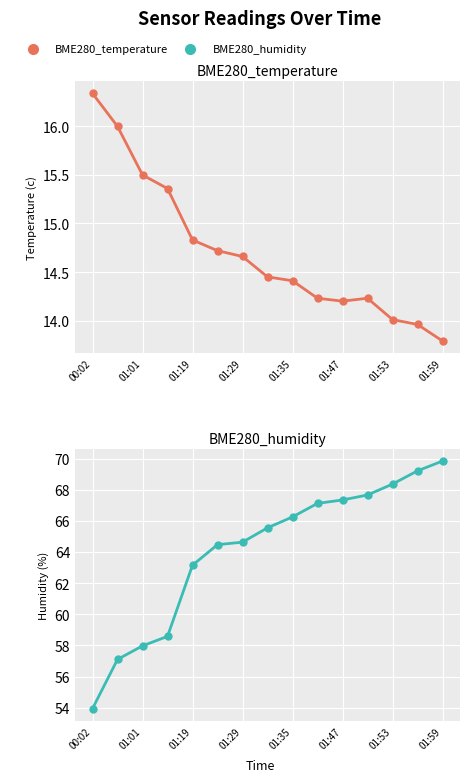

True or false: BME280_temperature and BME280_humidity cross at least once.

False